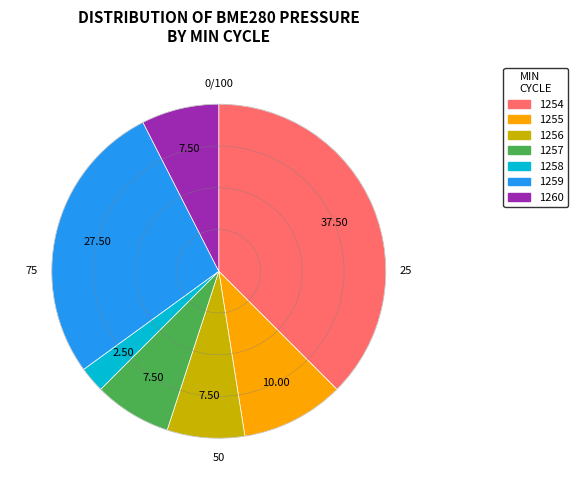

Is the sum of 1260 and 1254 greater than half?

No